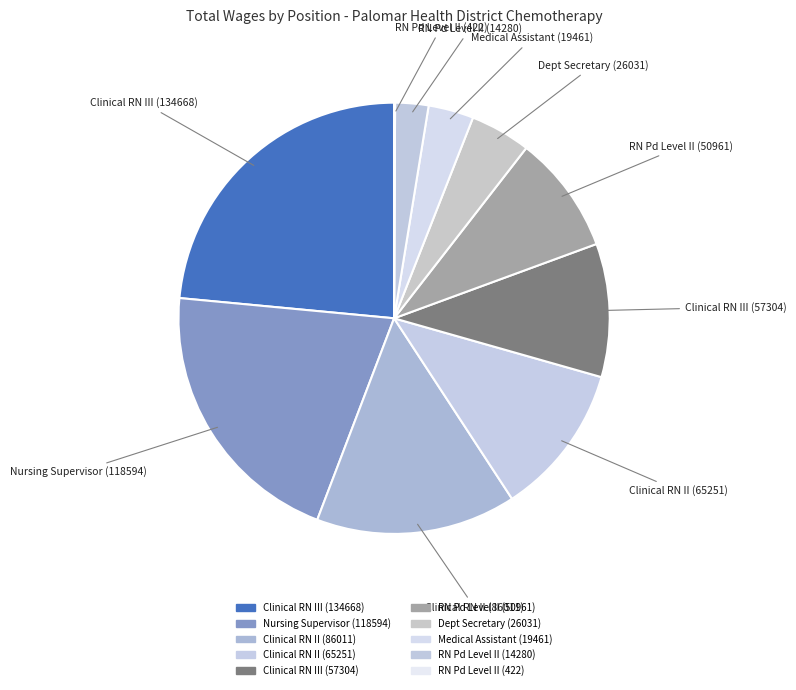

To the nearest percent, what is the average slice percentage?

10%